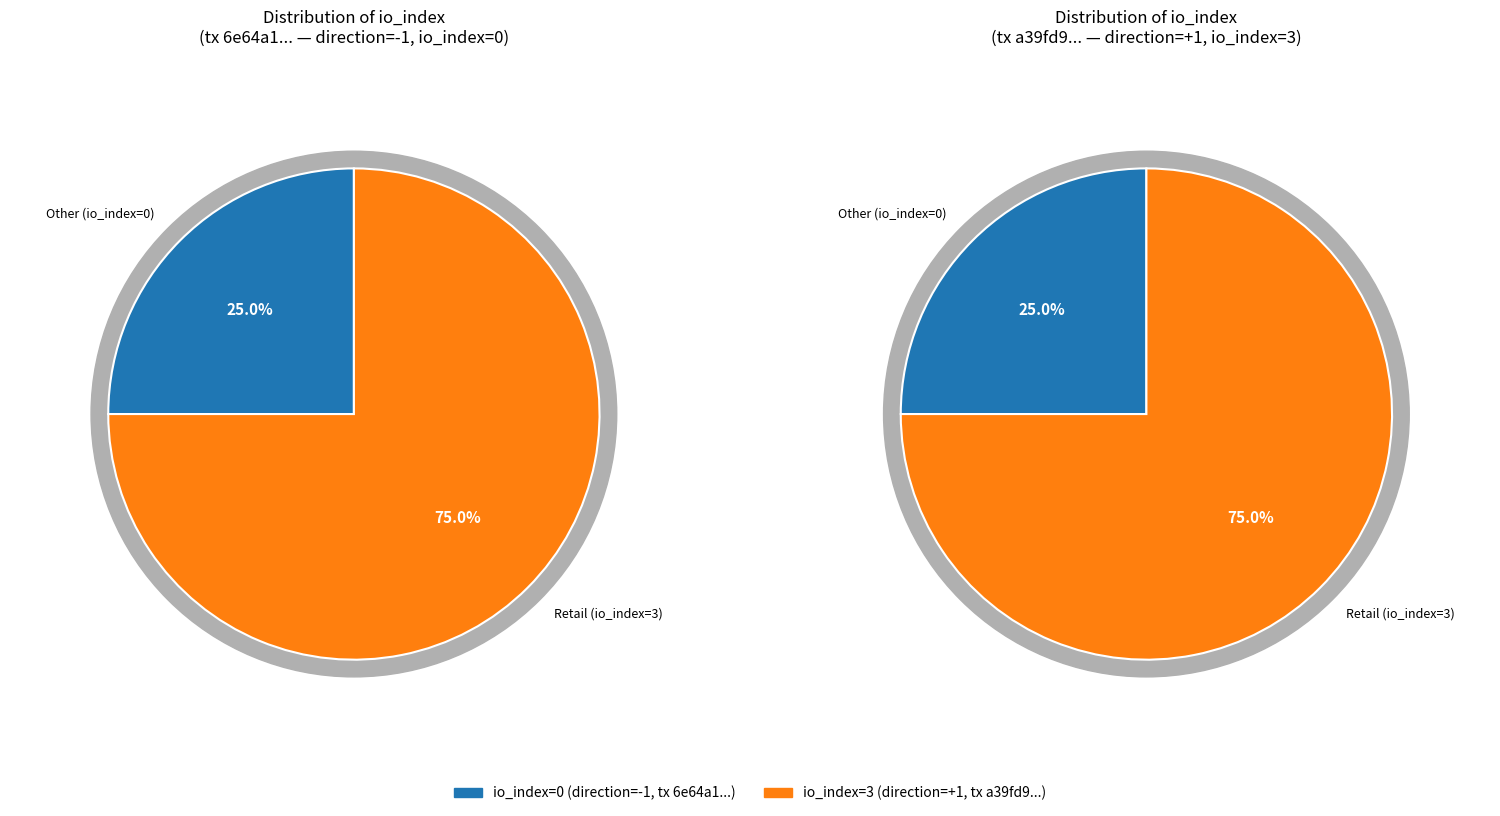

The tx_index_0 slice represents 7% of the pie. True or false?

False